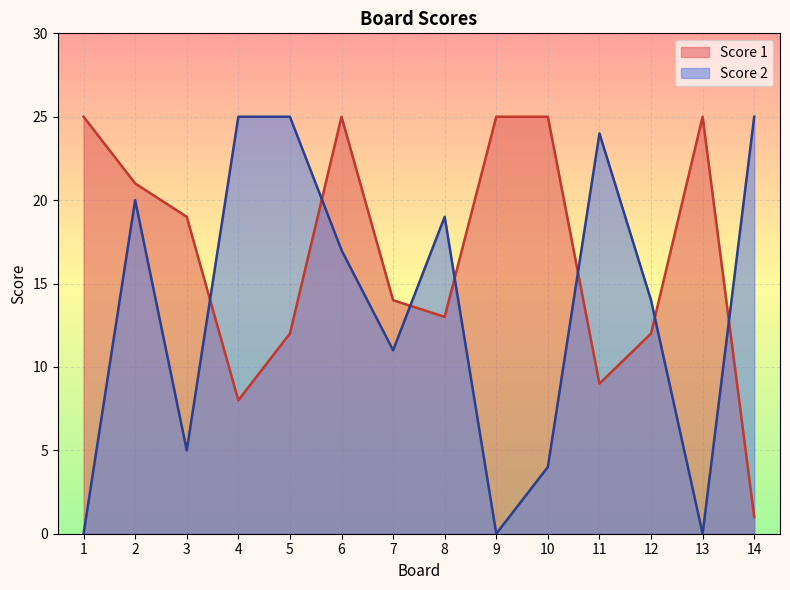

What is the value of the Score 1 point at the 3rd from the left?

19